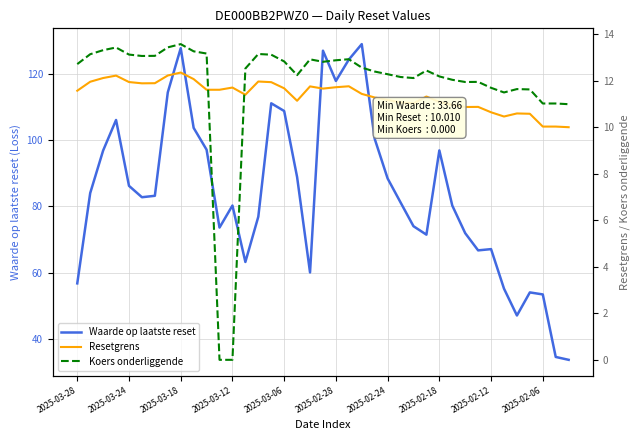

True or false: Resetgrens has more than 0 interior local peaks.

True